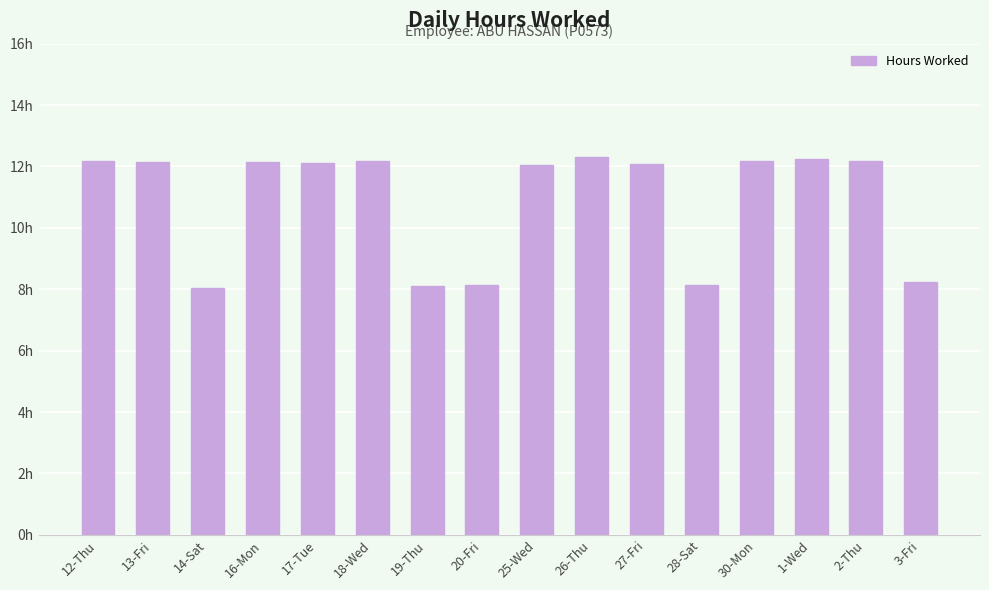

What is the difference between the second highest and second lowest values?

4.2